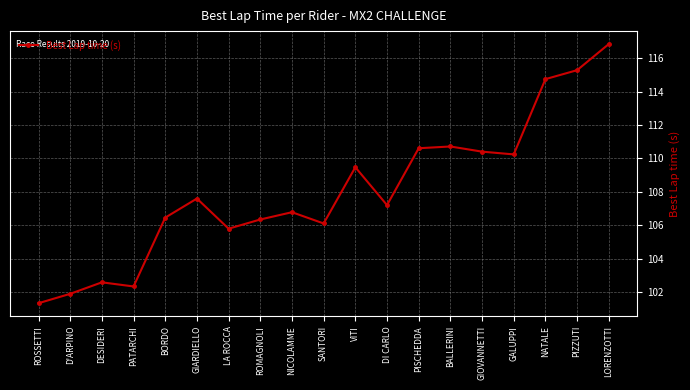

Count the number of data series in this chart.

1